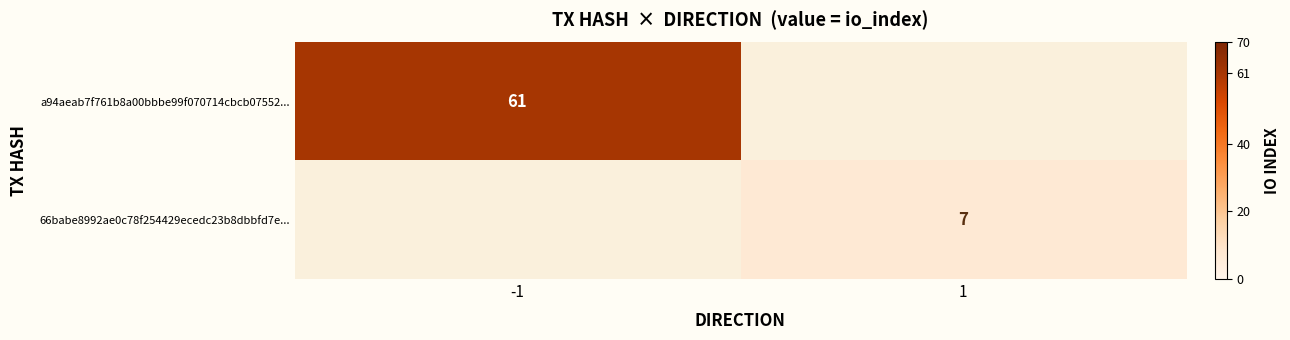

The a94aeab7f761b8a00bbbe99f070714cbcb07552... series shows 26.2 at -1. True or false?

False